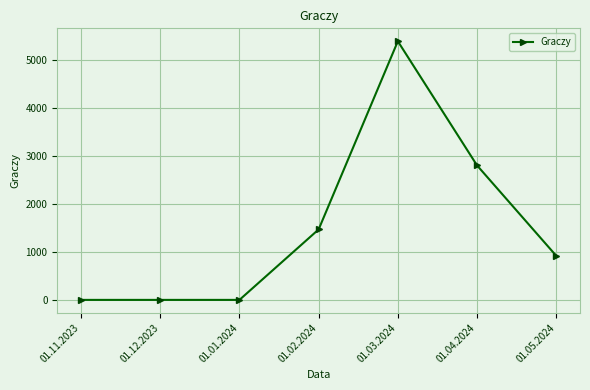

What position from the left is 01.02.2024?

4